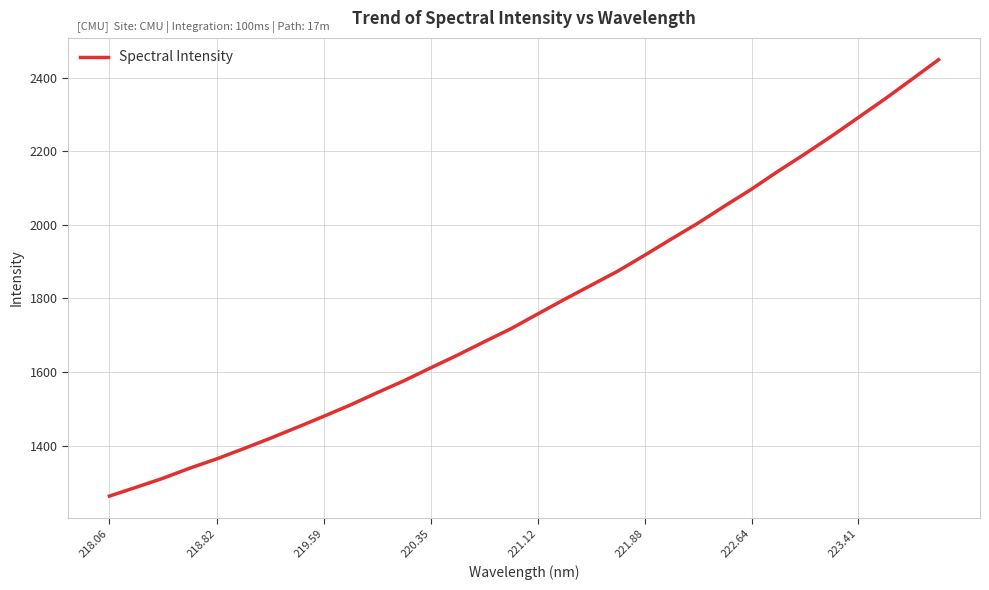

What is the maximum value shown in the chart?

2449.2